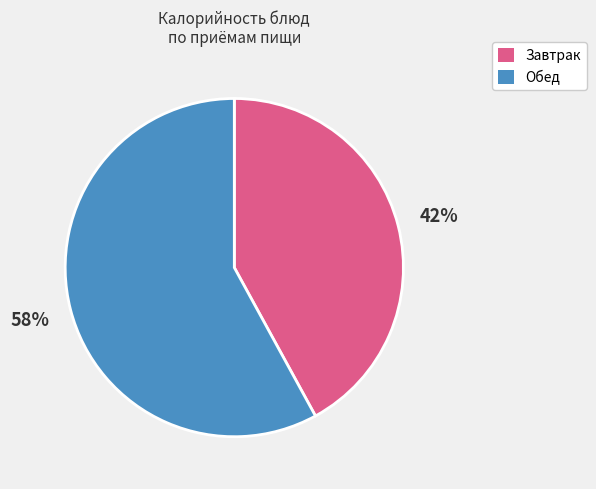

What is the ratio of the value at Завтрак to the value at Обед?

0.7